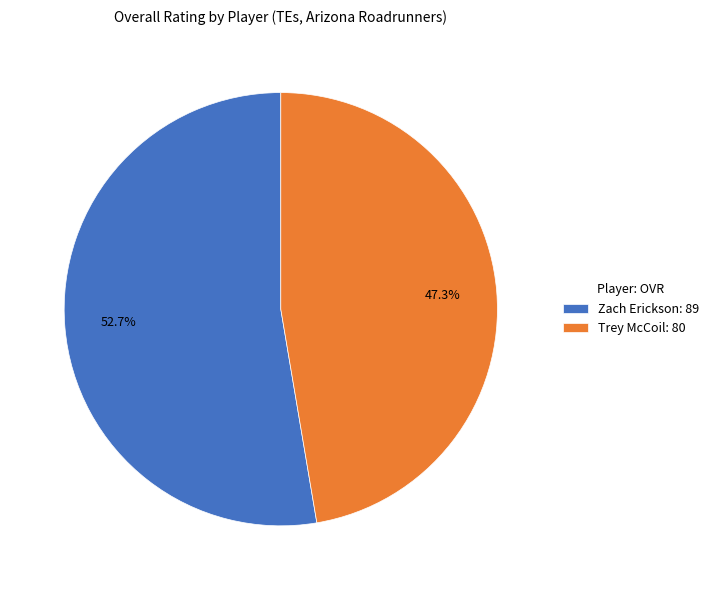

Rank the categories by value from lowest to highest.

Trey McCoil, Zach Erickson